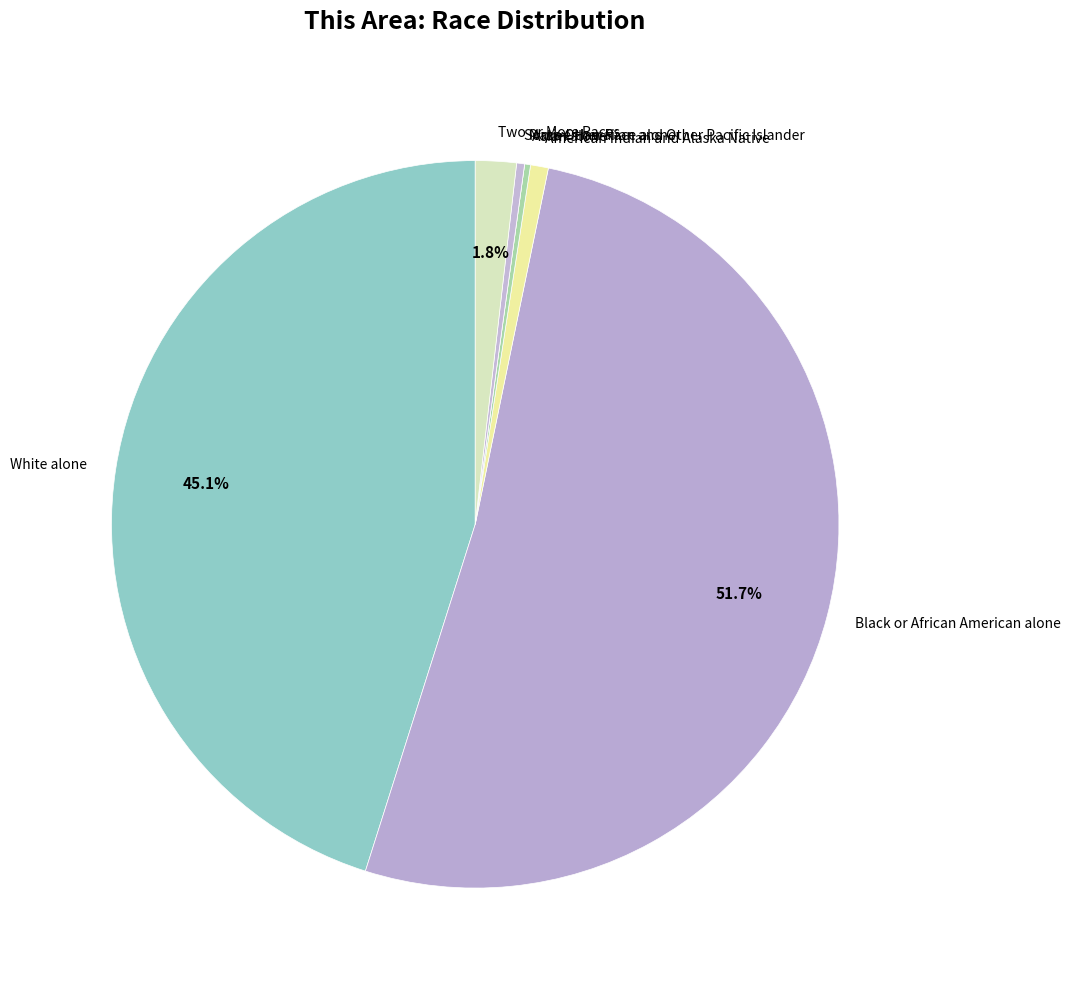

Between Black or African American alone and White alone, which is larger?

Black or African American alone